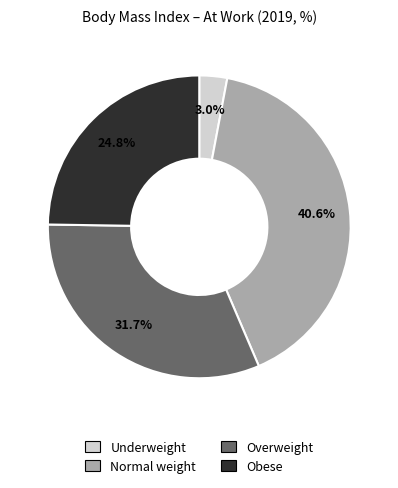

Is it true that Normal weight is 52% of the pie?

False